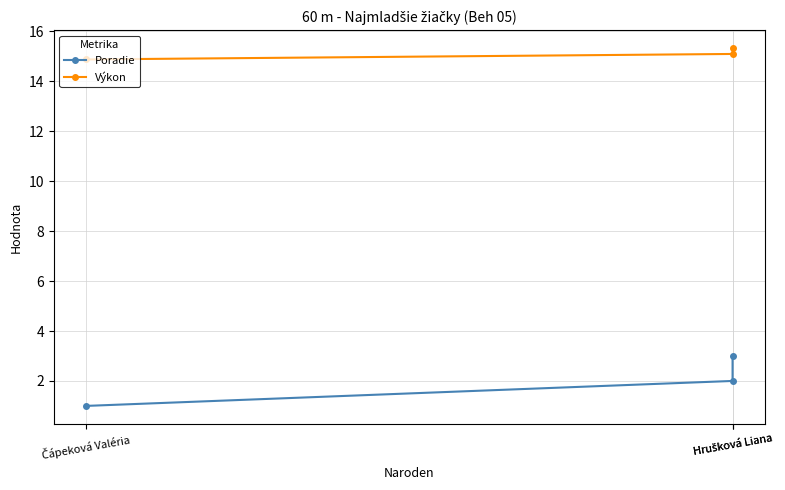

Reading left to right, transcribe all the data shown in this chart.

Poradie: Čápeková Valéria=1.0	Hrušková Liana=2.0	Hrušková Liana=3.0
Výkon: Čápeková Valéria=14.9	Hrušková Liana=15.1	Hrušková Liana=15.3